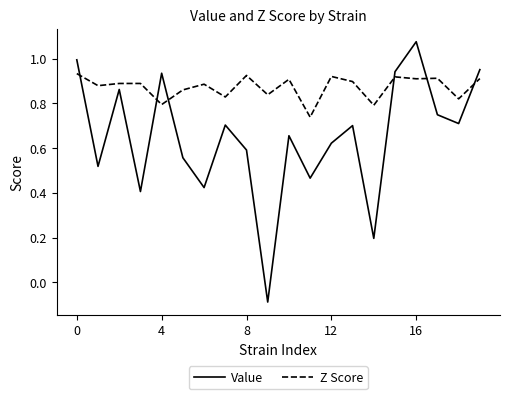

How many intersections are there between Value and Z Score?

6